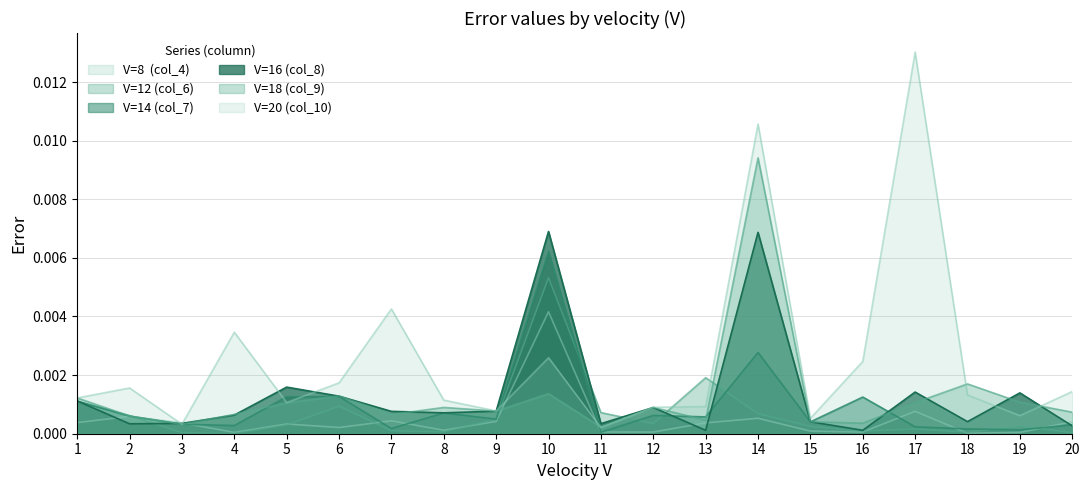

Is the value of col_4 at 9 greater than the value of col_6 at 17?

Yes